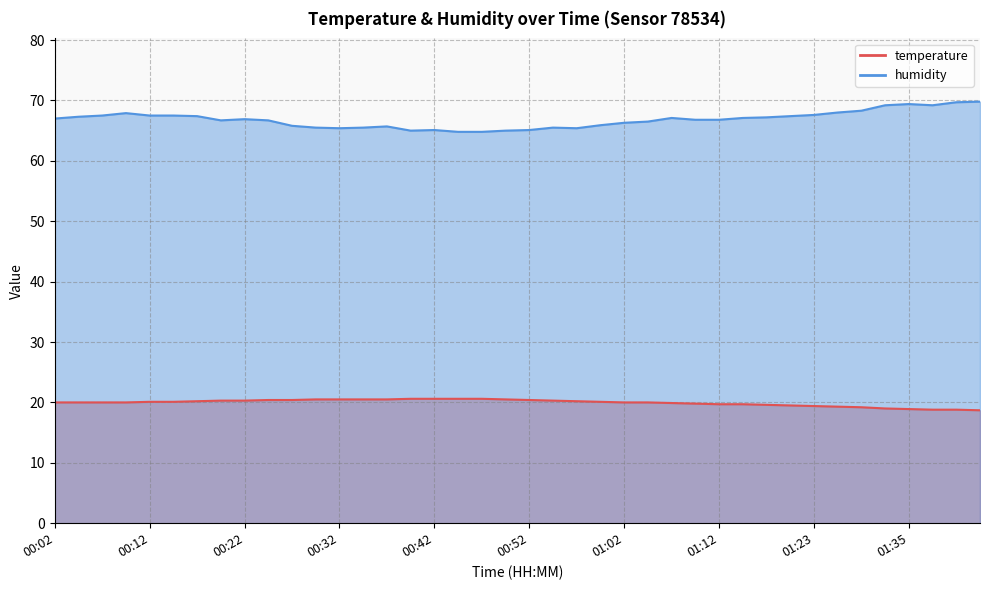

True or false: humidity has more than 0 interior local peaks.

True